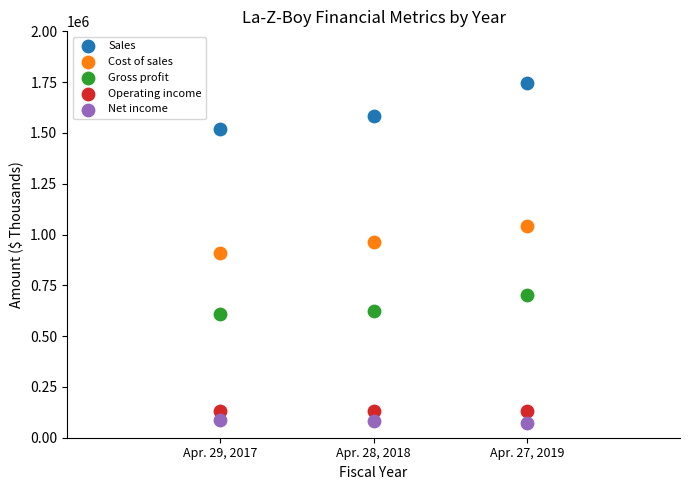

What are all the series names shown in the legend?

Sales, Cost of sales, Gross profit, Operating income, Net income